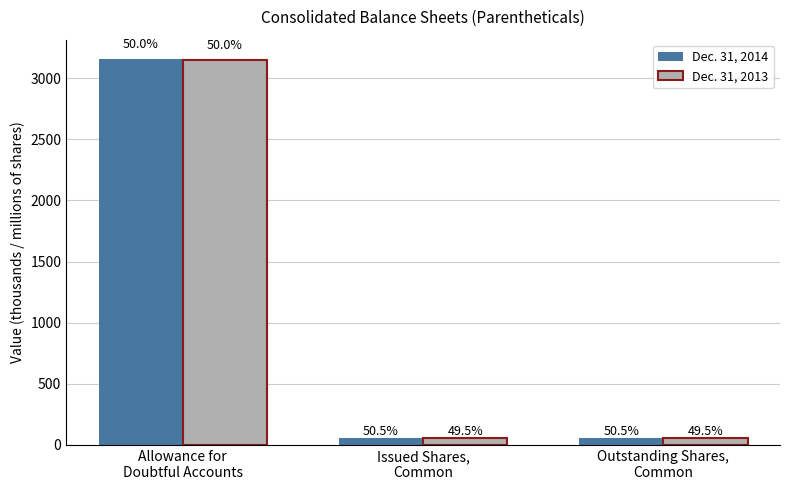

List the labels in order of Dec. 31, 2013 value, largest first.

Allowance for
Doubtful Accounts, Issued Shares,
Common, Outstanding Shares,
Common